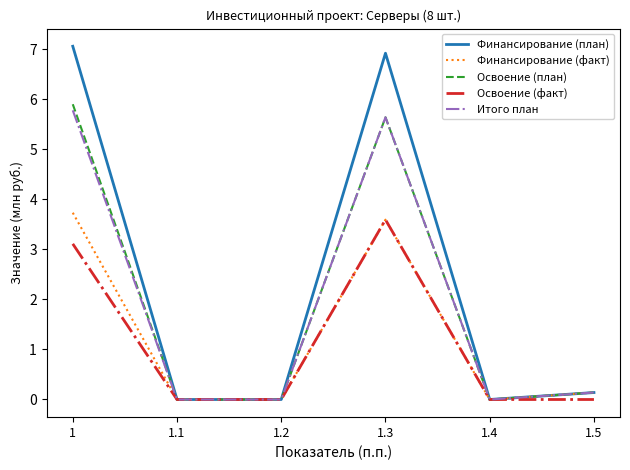

What is the spread (max minus min) of values at 1?

3.9